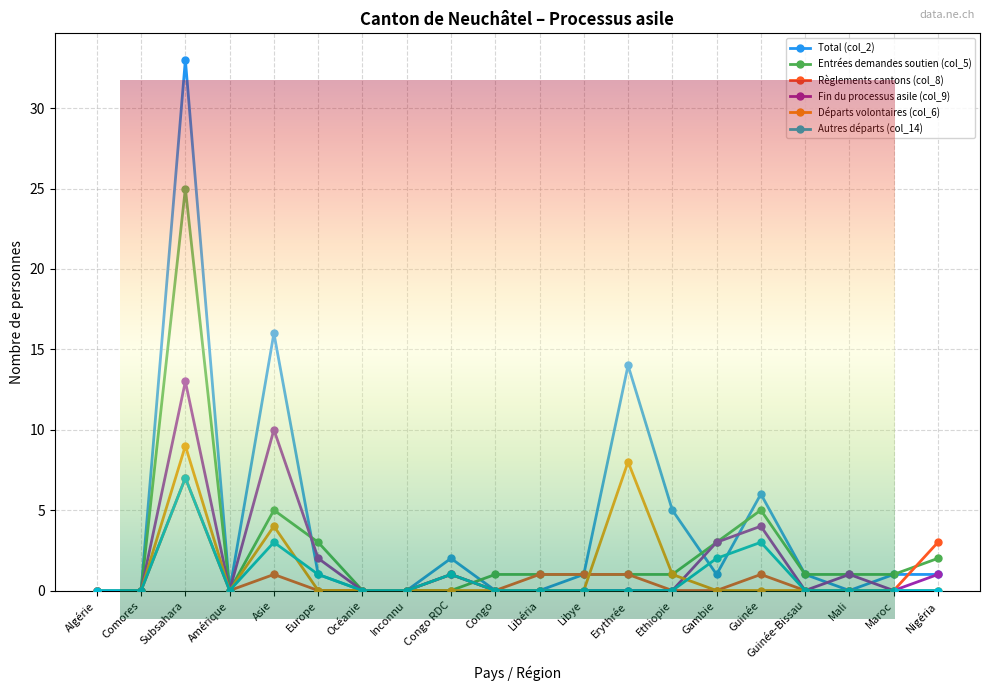

At which category is the sum across all series the highest?

Subsahara